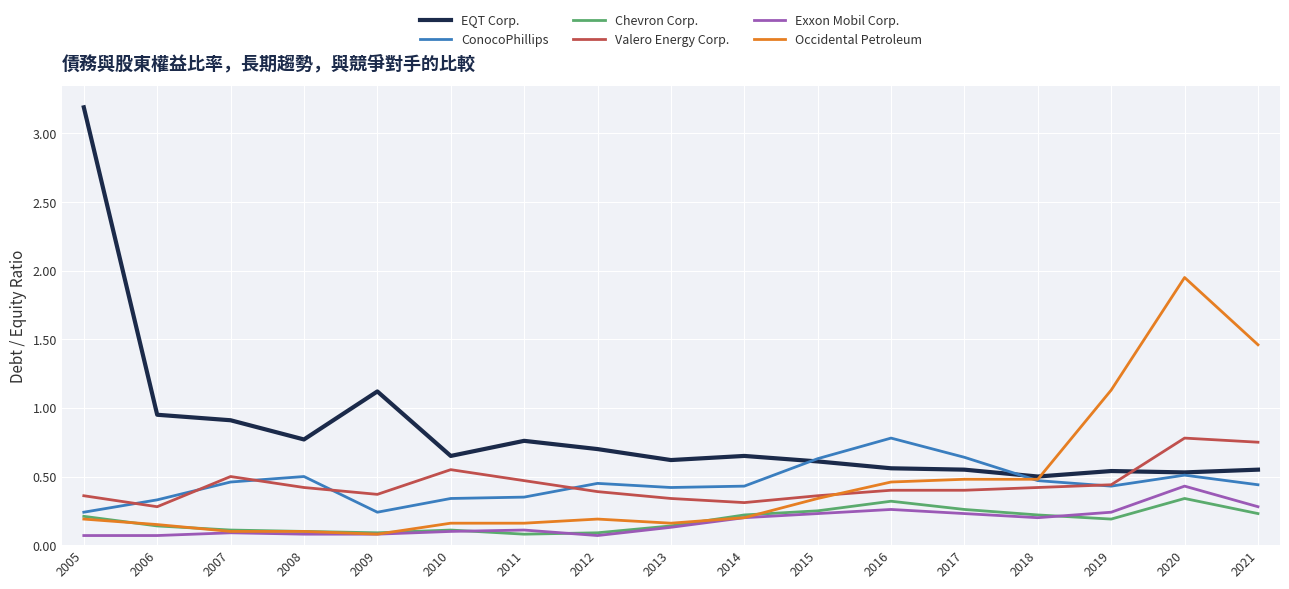

Count the Valero Energy Corp. values in the range 0 to 1.

17